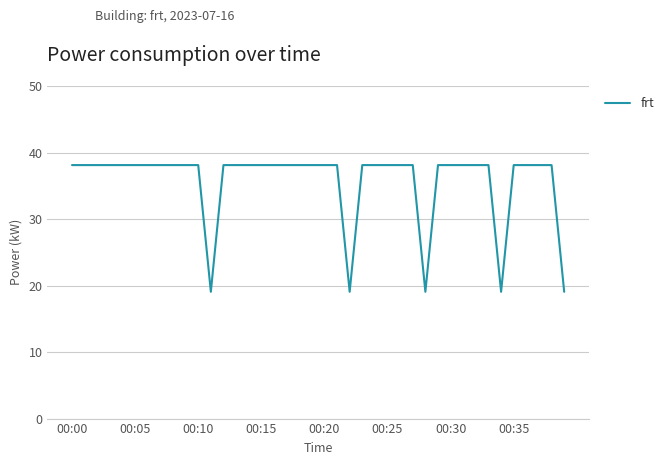

What is the difference between the maximum and minimum values?

19.1